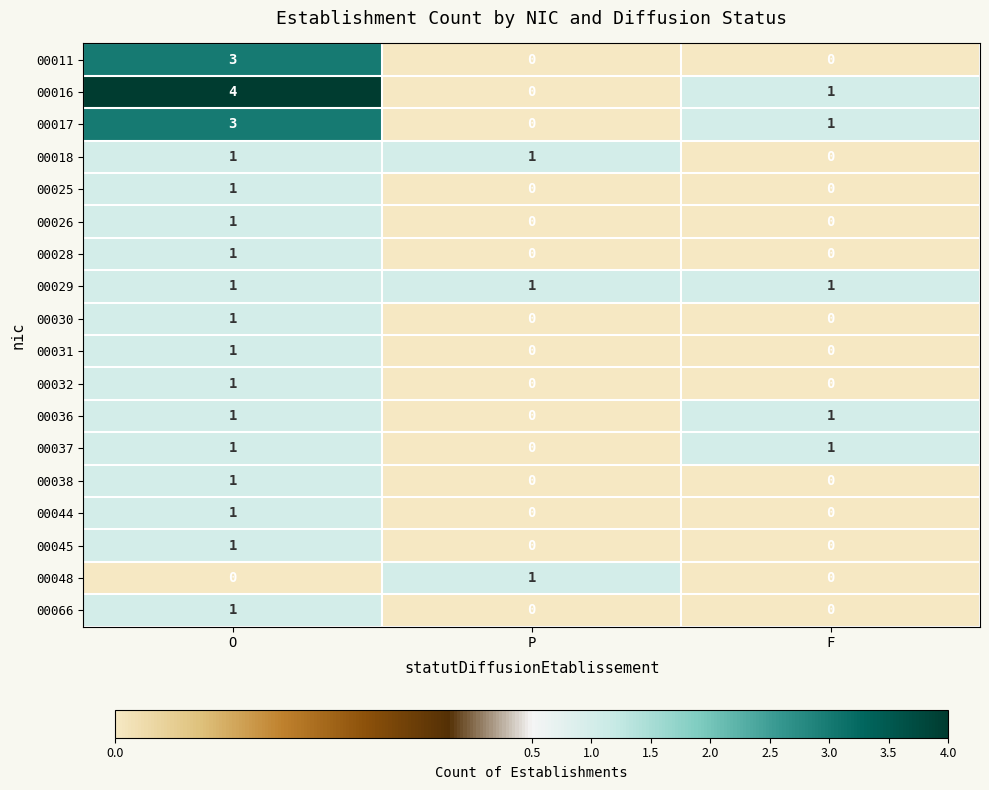

What is the total value across all series at O?

24